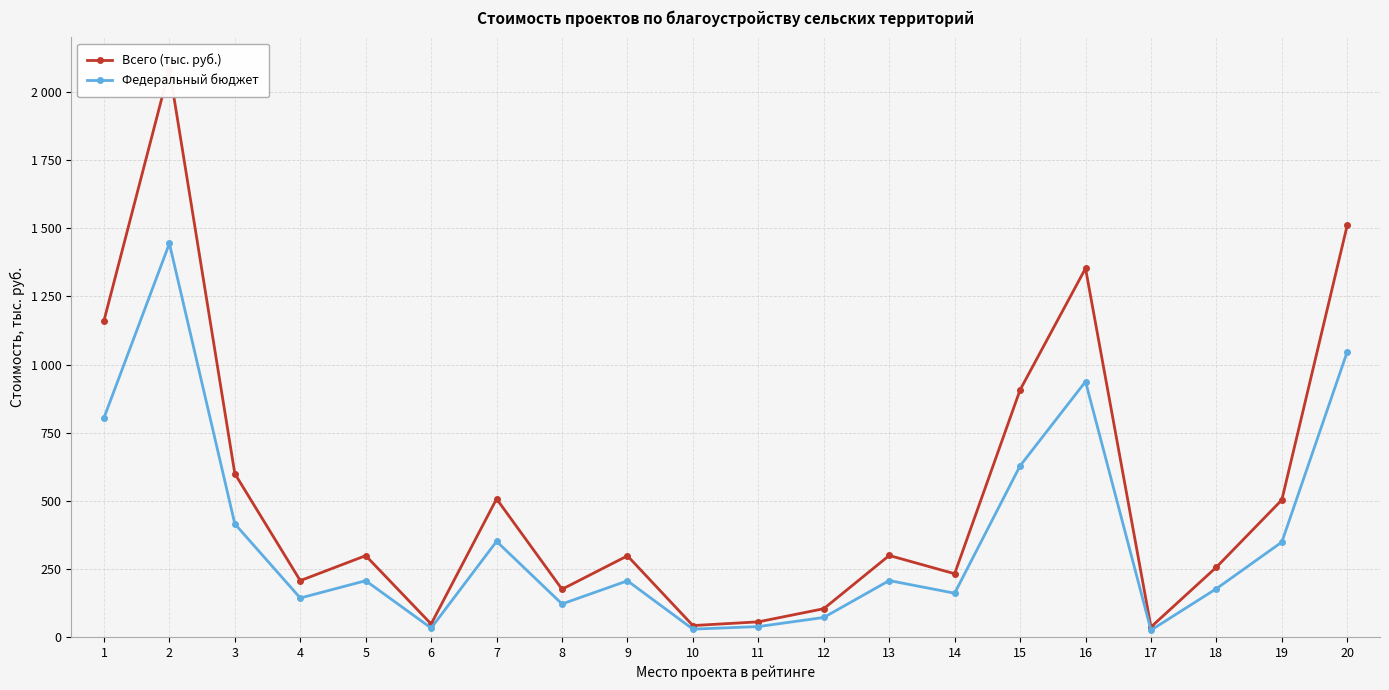

True or false: Федеральный бюджет and Всего (тыс. руб.) cross at least once.

False